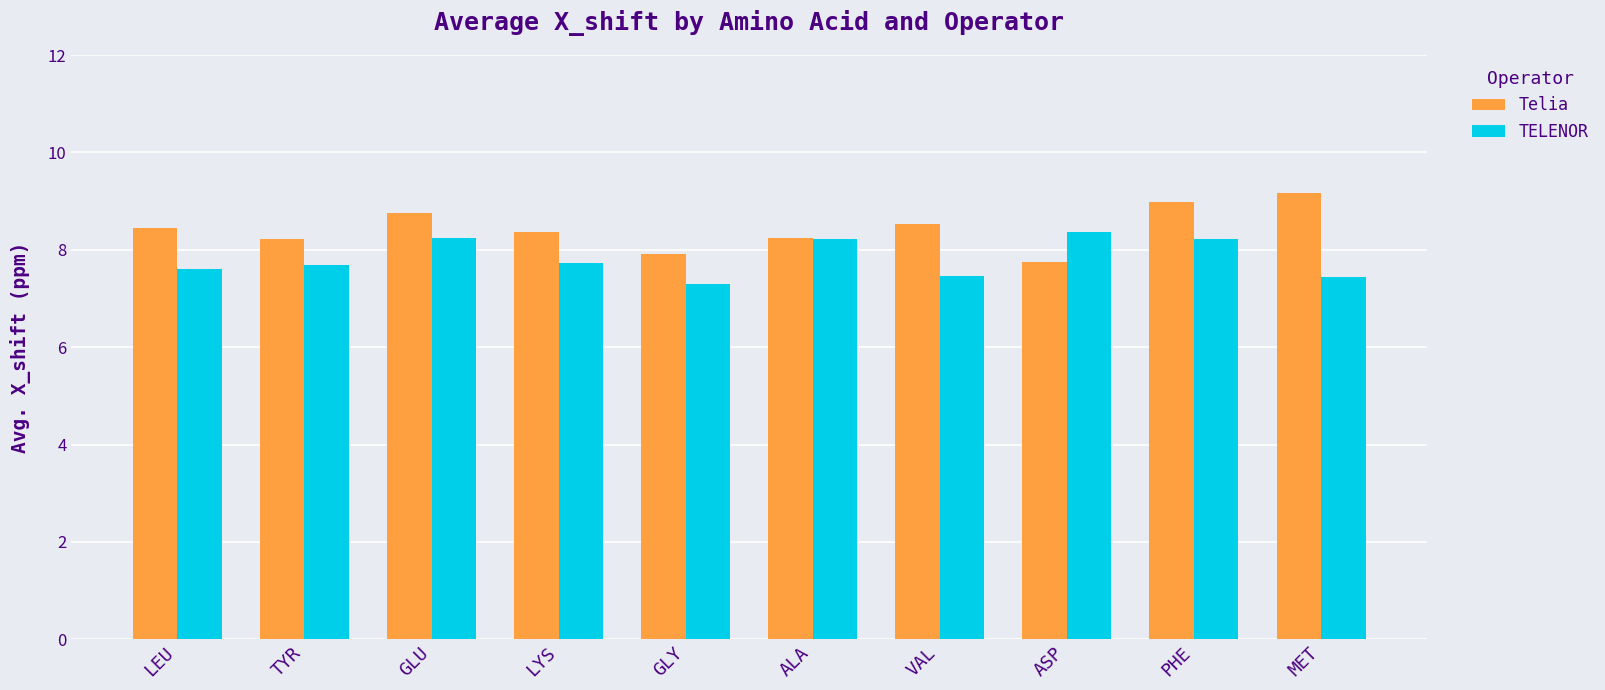

What is the value of the TELENOR bar at the 6th from the left?

8.2